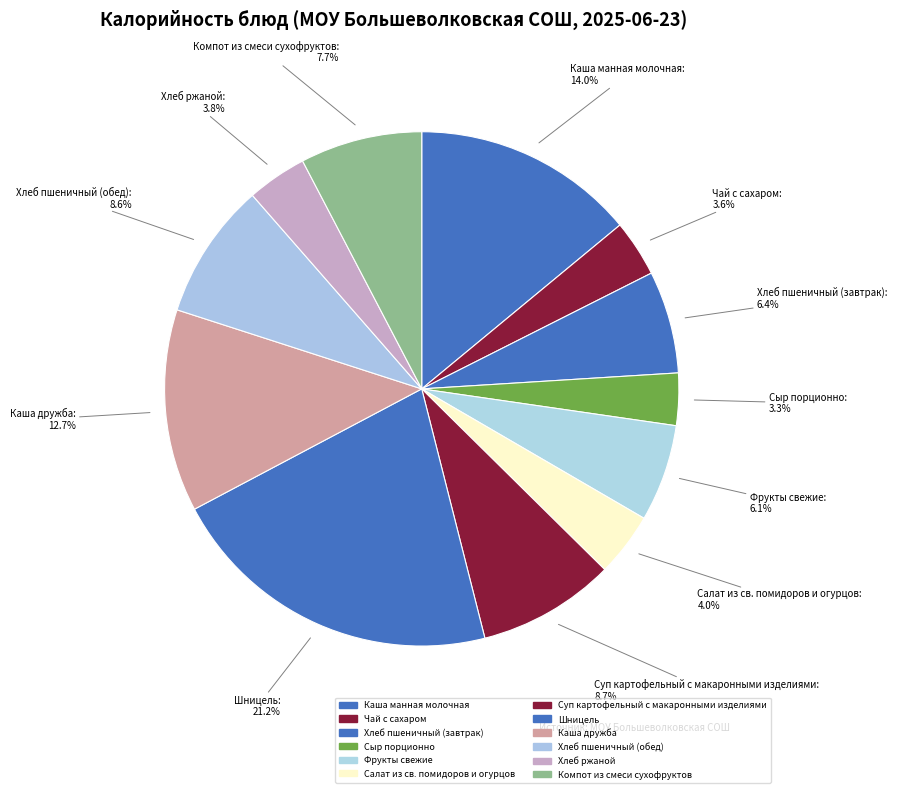

Which slice is the smallest?

Сыр порционно